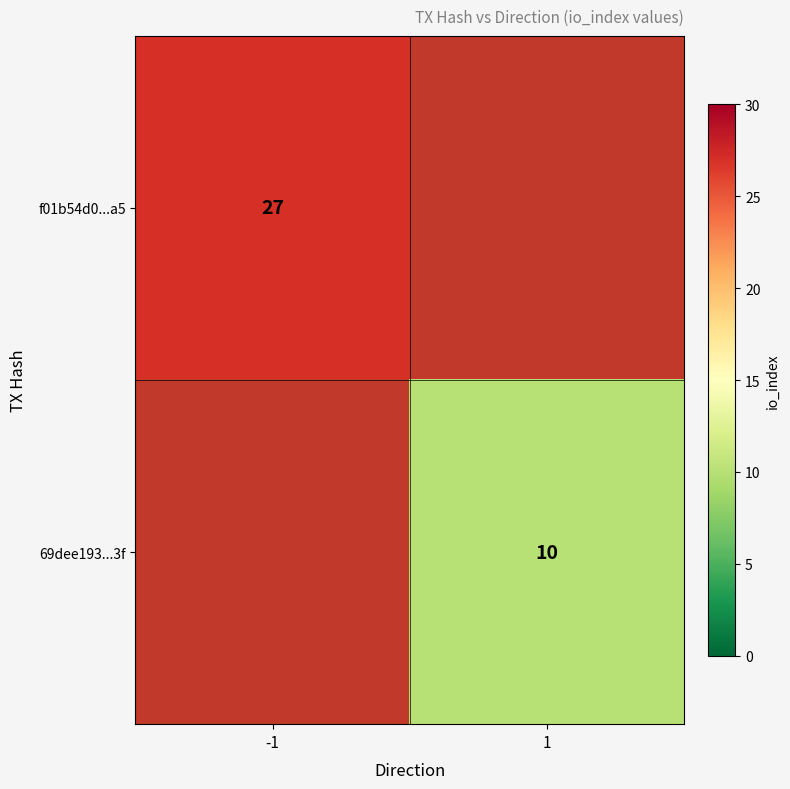

True or false: f01b54d0...a5 has a value of 27 at -1.

True